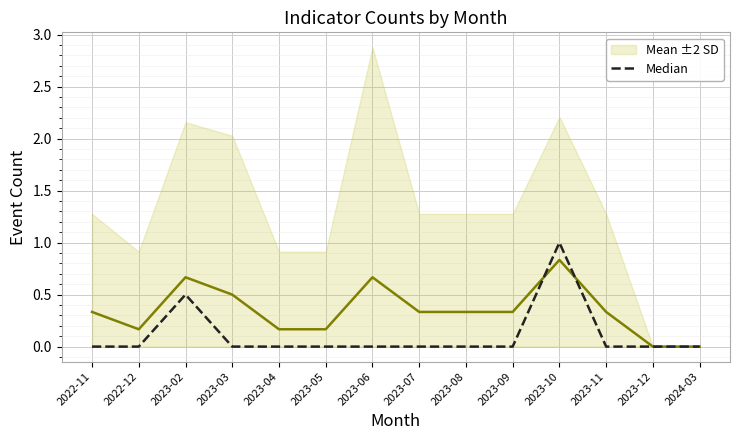

Is it true that Mean ±2 SD equals 0.3 at 2022-12?

False